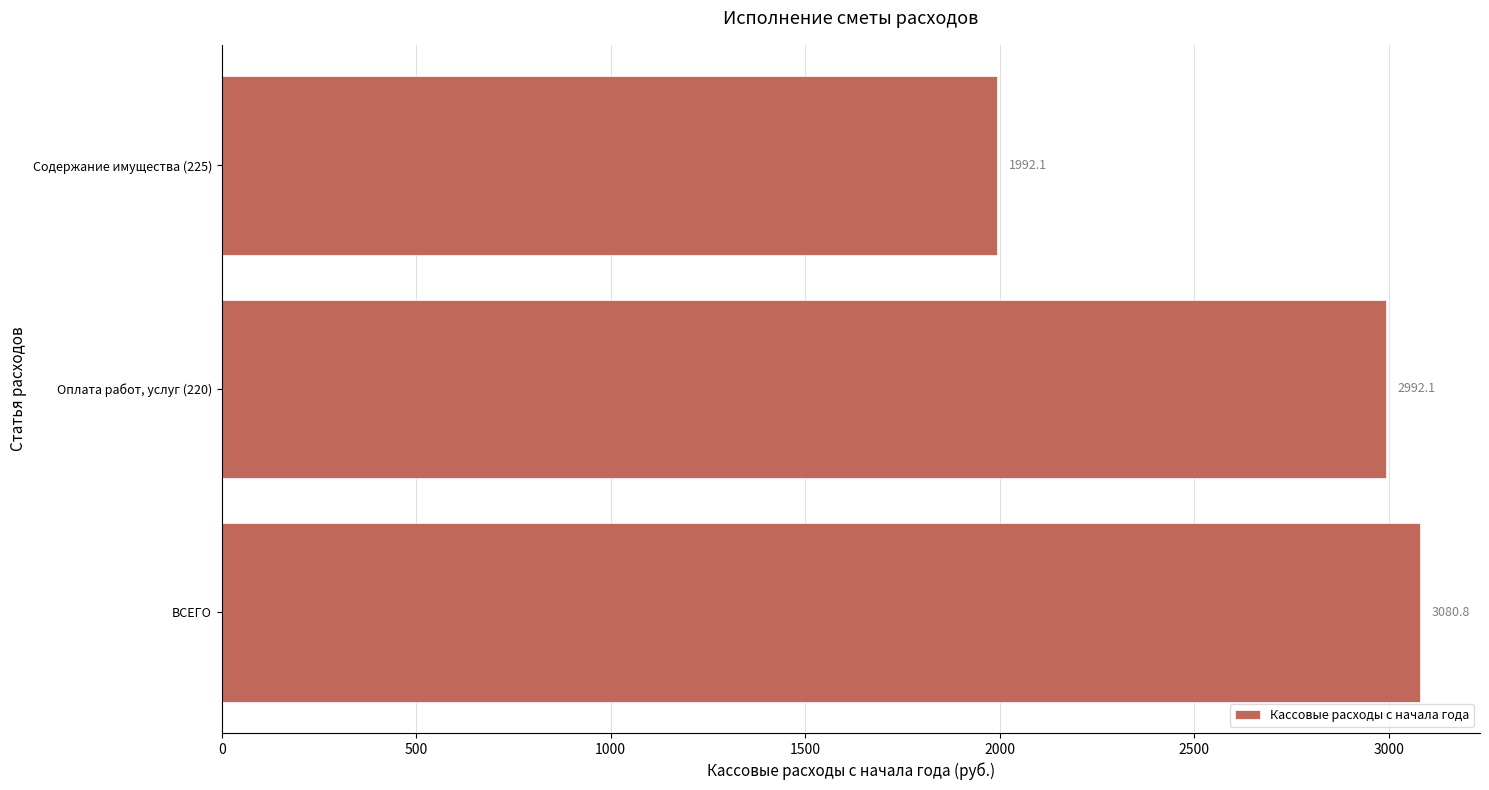

Are the bars grouped side by side (vs. stacked)?

No